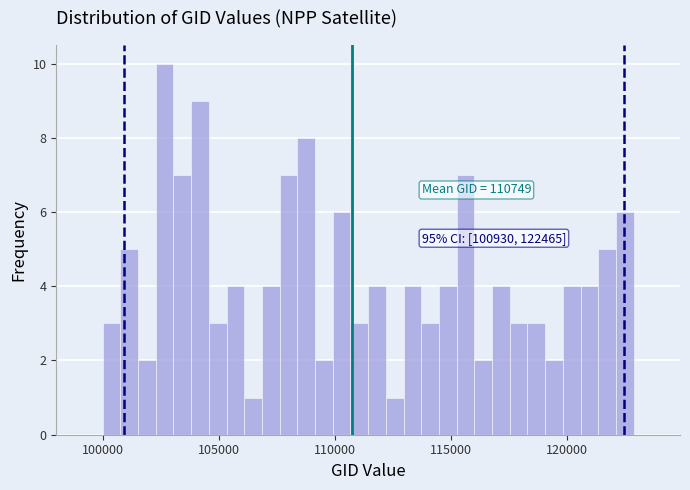

Around what value on the x-axis is the tallest bar? Give the approximate position of its centre, as read against the axis.

102500